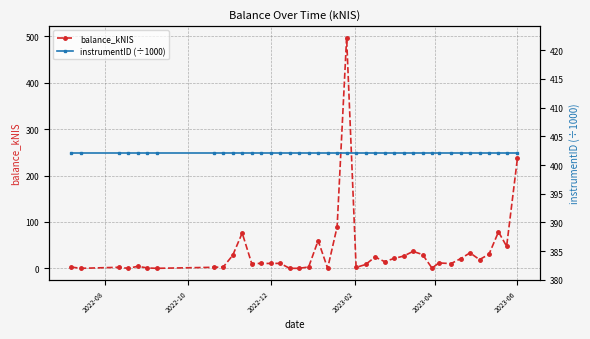

At which label is balance_kNIS closest to 248?

2023-06